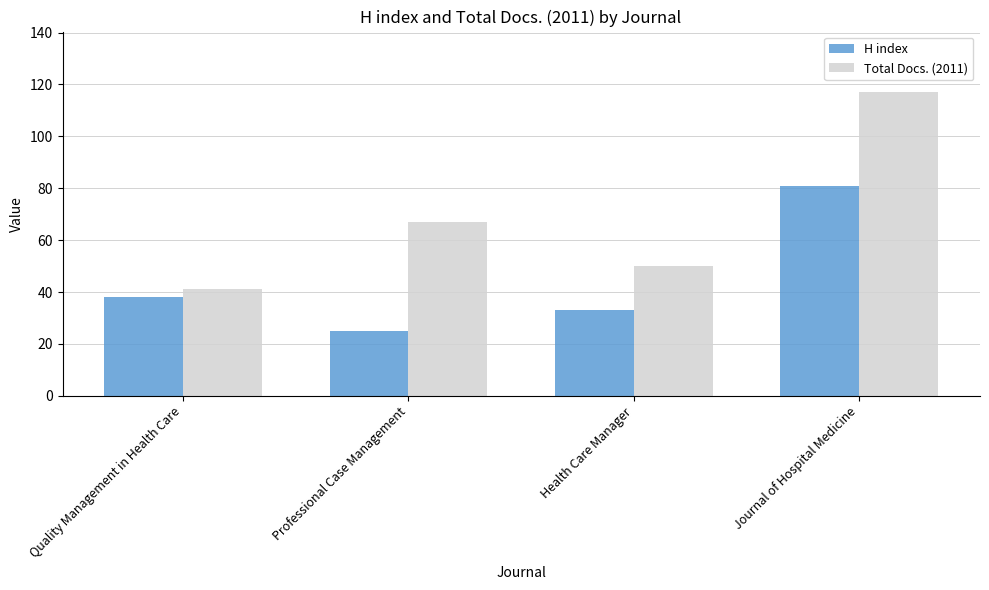

At which category is the sum across all series the highest?

Journal of Hospital Medicine